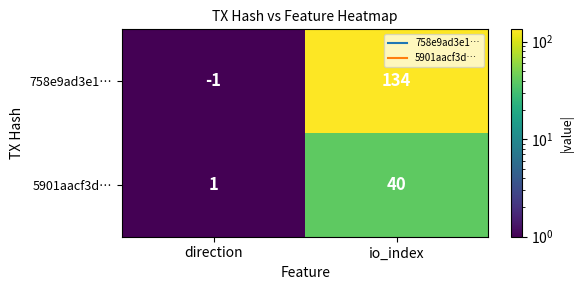

At direction, list the series in order from smallest to largest.

758e9ad3e1…, 5901aacf3d…